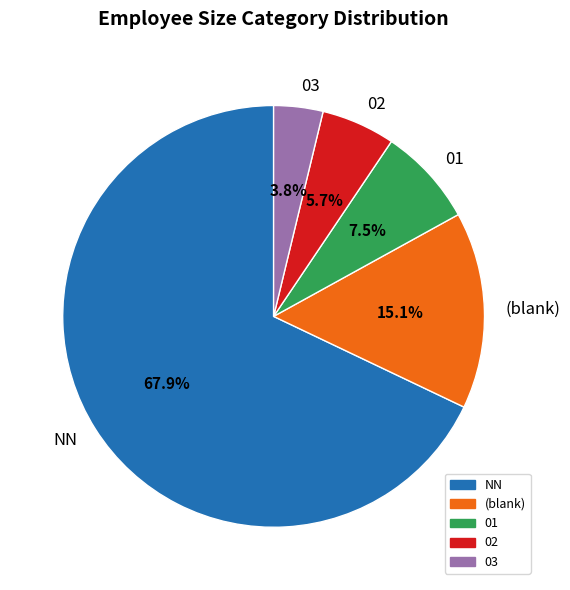

Count the number of slices in the pie.

5